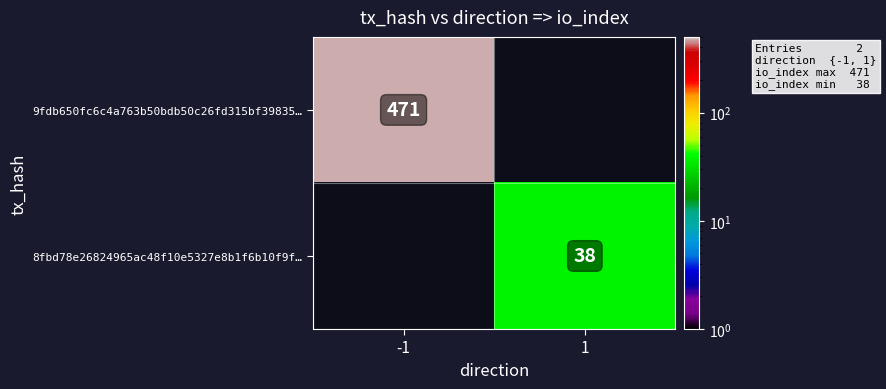

At which category does the chart reach its minimum across all series?

1